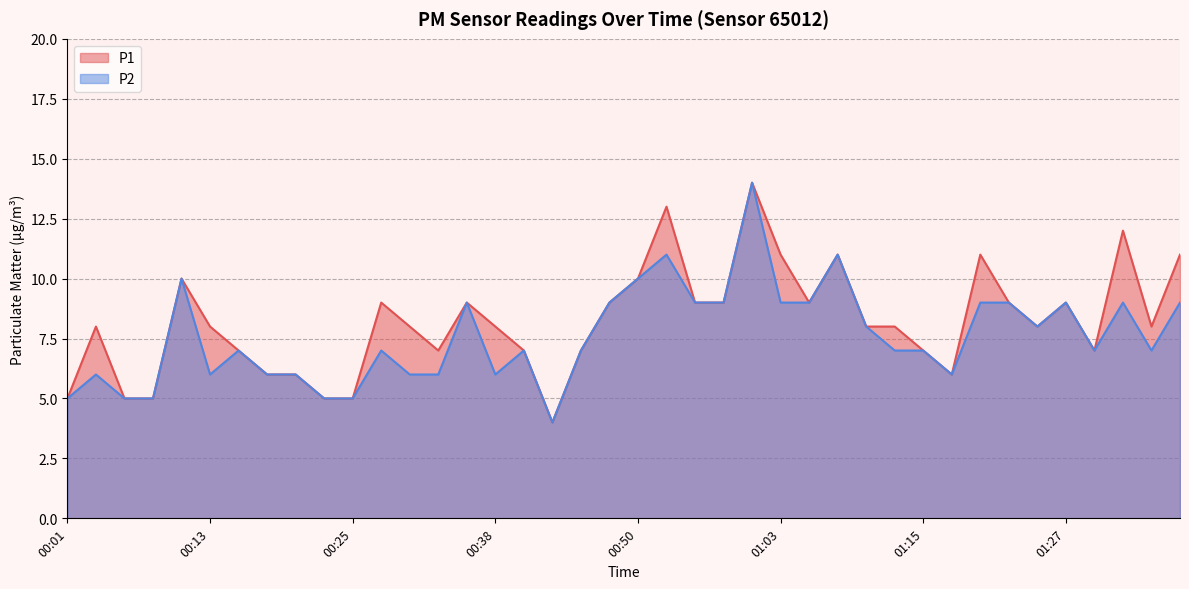

Which has a higher value, 00:08 or 00:06?

00:08